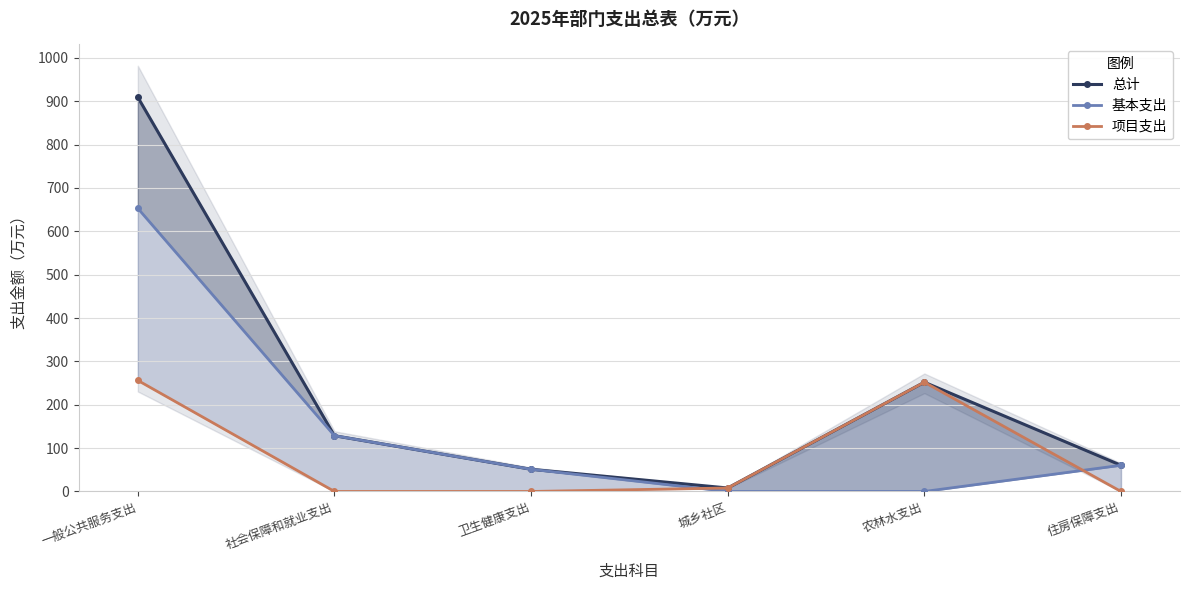

What is the label of the 2nd point from the left?

社会保障和就业支出